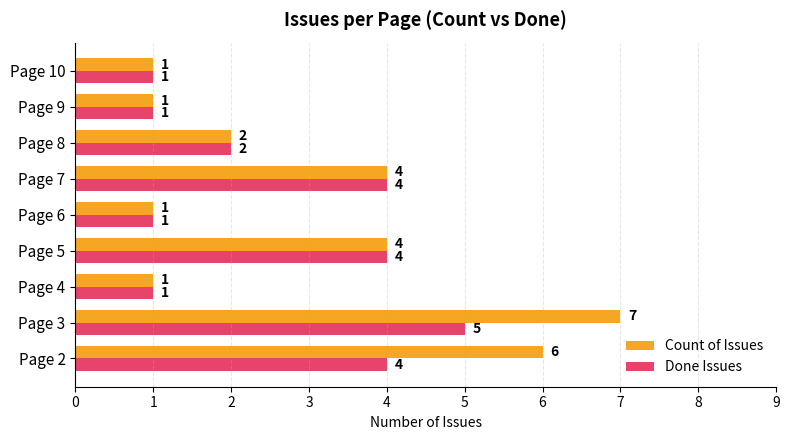

List the series in order of their peak value, highest first.

Count of Issues, Done Issues